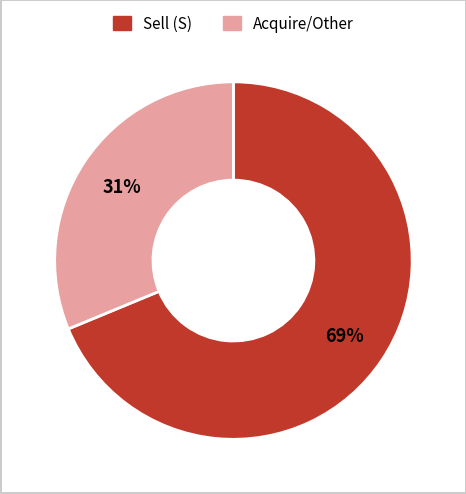

To the nearest percent, what is the difference between the largest and smallest slice percentages?

38%